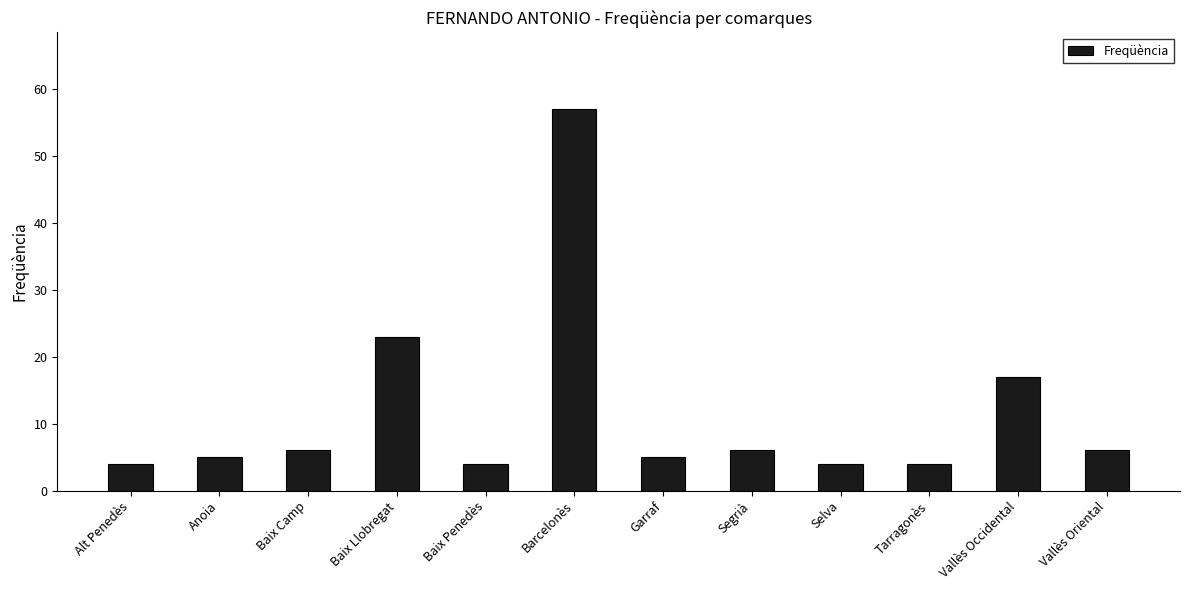

Does the chart contain stacked bars?

No